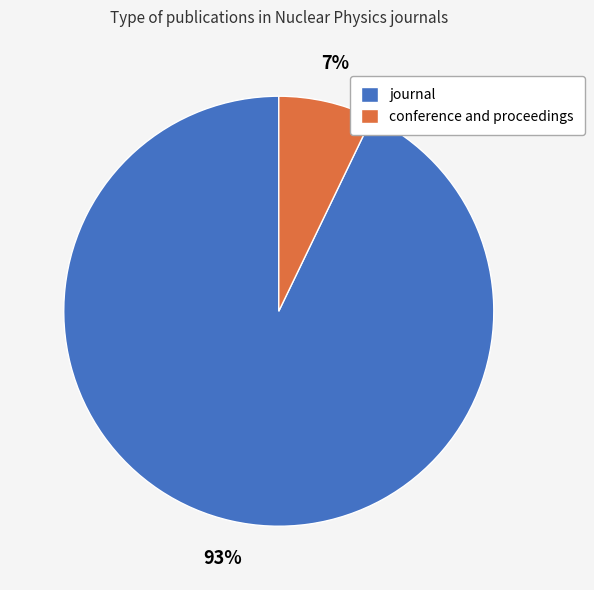

Which has a higher value, conference and proceedings or journal?

journal